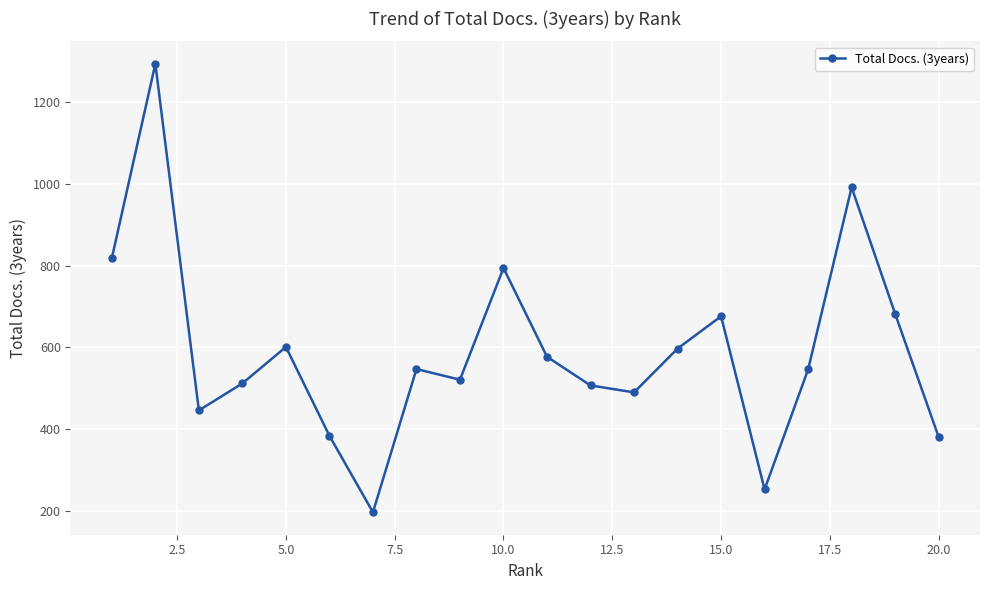

How many interior local valleys (lower than both neighbors) does the data have?

5